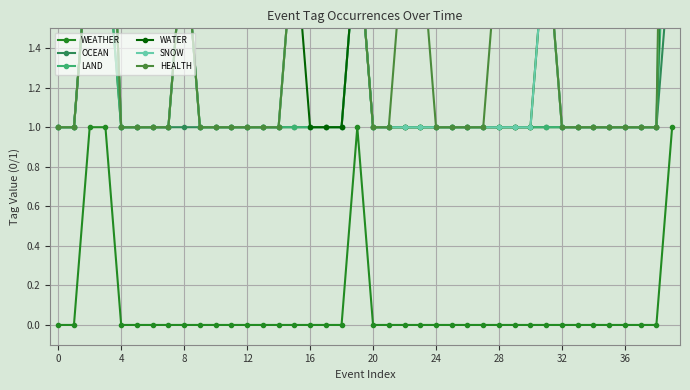

What is the value of the OCEAN point at the 28th from the left?

1